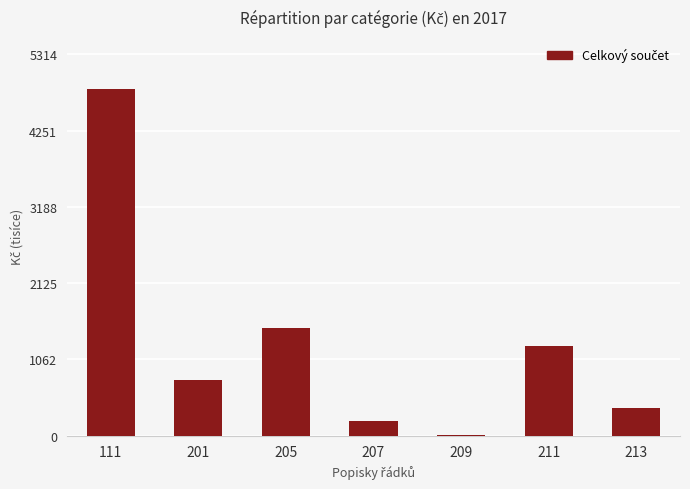

Which category has the highest value across all series?

111